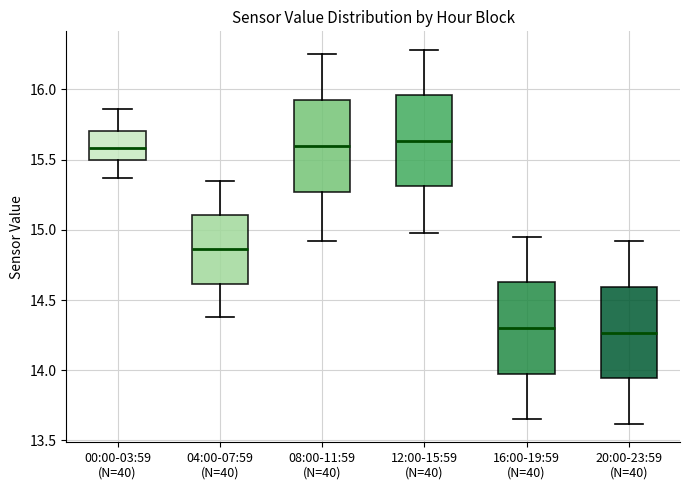

Reading left to right, transcribe this box plot: for each box, give where its median line is, the range the box spans, and where its two whiskers end, as read against the y-axis. The values are not printed on the chart, so give them approximately, as read against the axis.

00:00-03:59 (N=40): median 15.60, box 15.50 to 15.70, whiskers 15.35 to 15.85
04:00-07:59 (N=40): median 14.85, box 14.60 to 15.10, whiskers 14.40 to 15.35
08:00-11:59 (N=40): median 15.60, box 15.25 to 15.95, whiskers 14.90 to 16.25
12:00-15:59 (N=40): median 15.65, box 15.30 to 15.95, whiskers 15.00 to 16.30
16:00-19:59 (N=40): median 14.30, box 13.95 to 14.65, whiskers 13.65 to 14.95
20:00-23:59 (N=40): median 14.25, box 13.95 to 14.60, whiskers 13.60 to 14.90